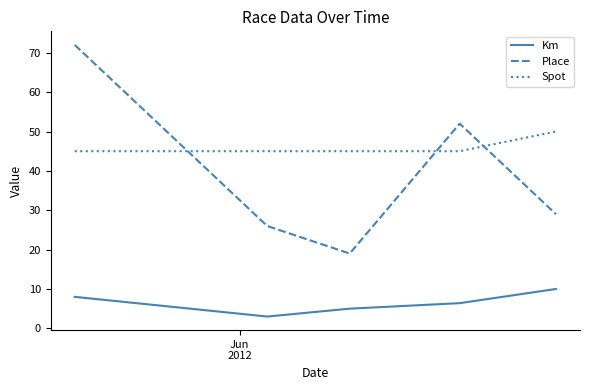

At how many categories does at least one series exceed 46?

3